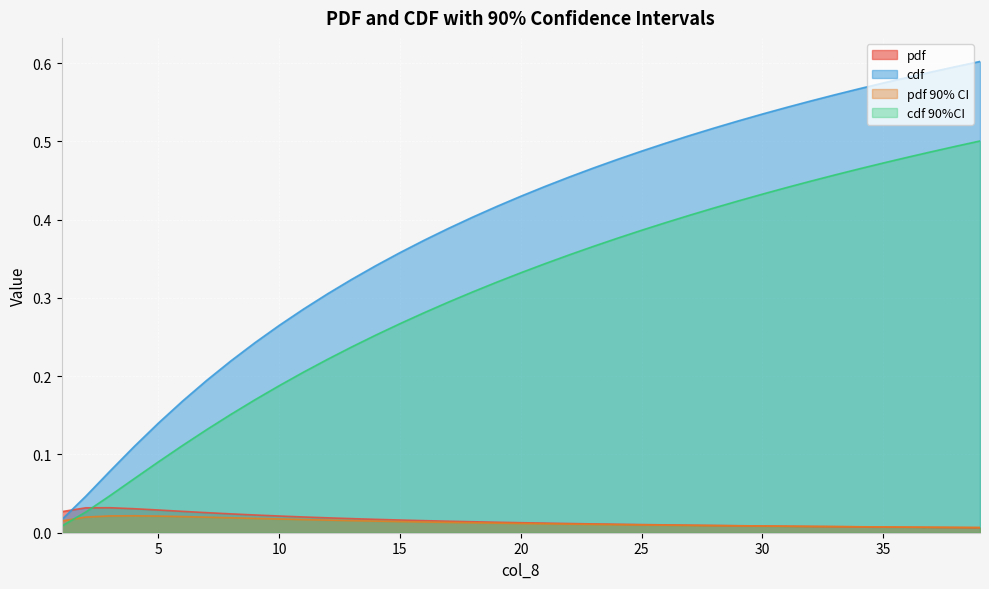

What is the difference between the maximum and minimum values in the cdf 90%CI series?

0.5